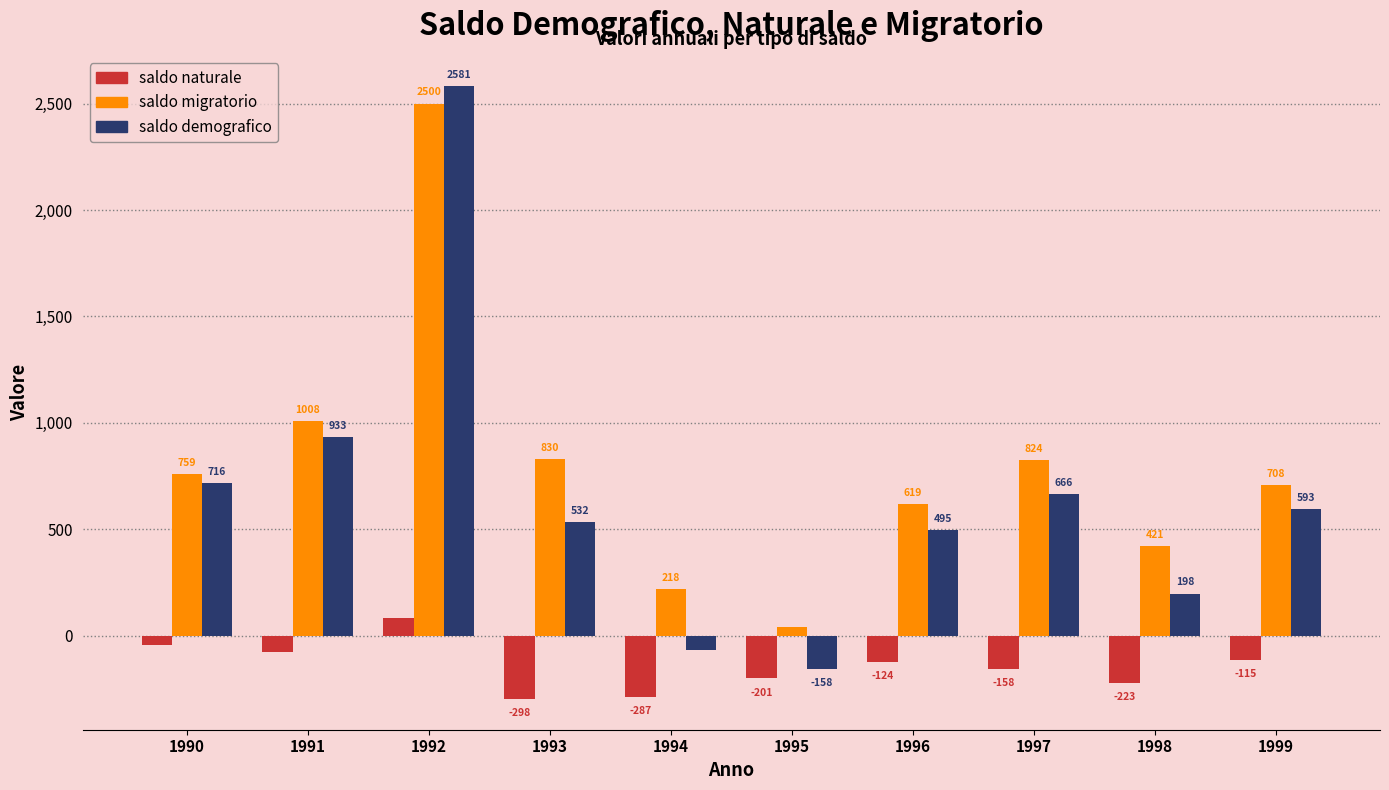

Which category has the lowest value across all series?

1993